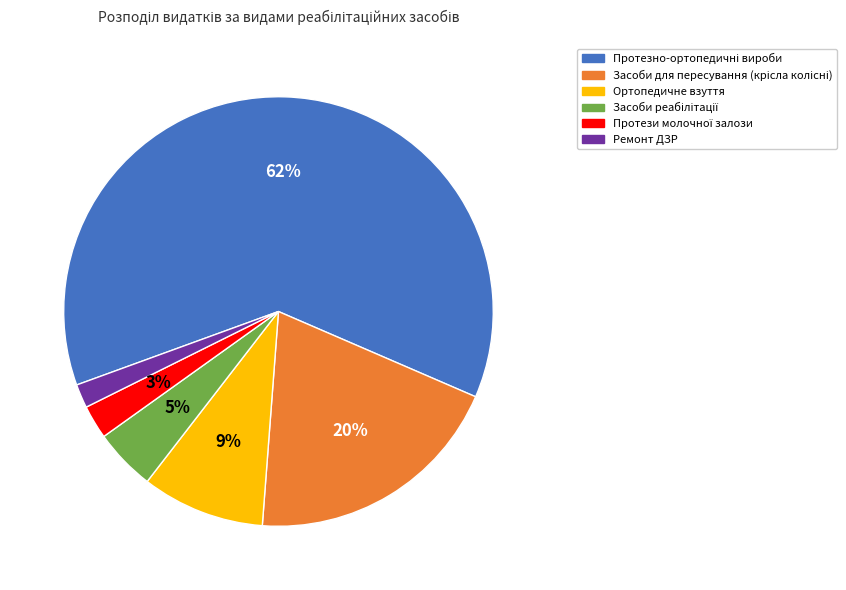

To the nearest percent, what is the average slice percentage?

17%